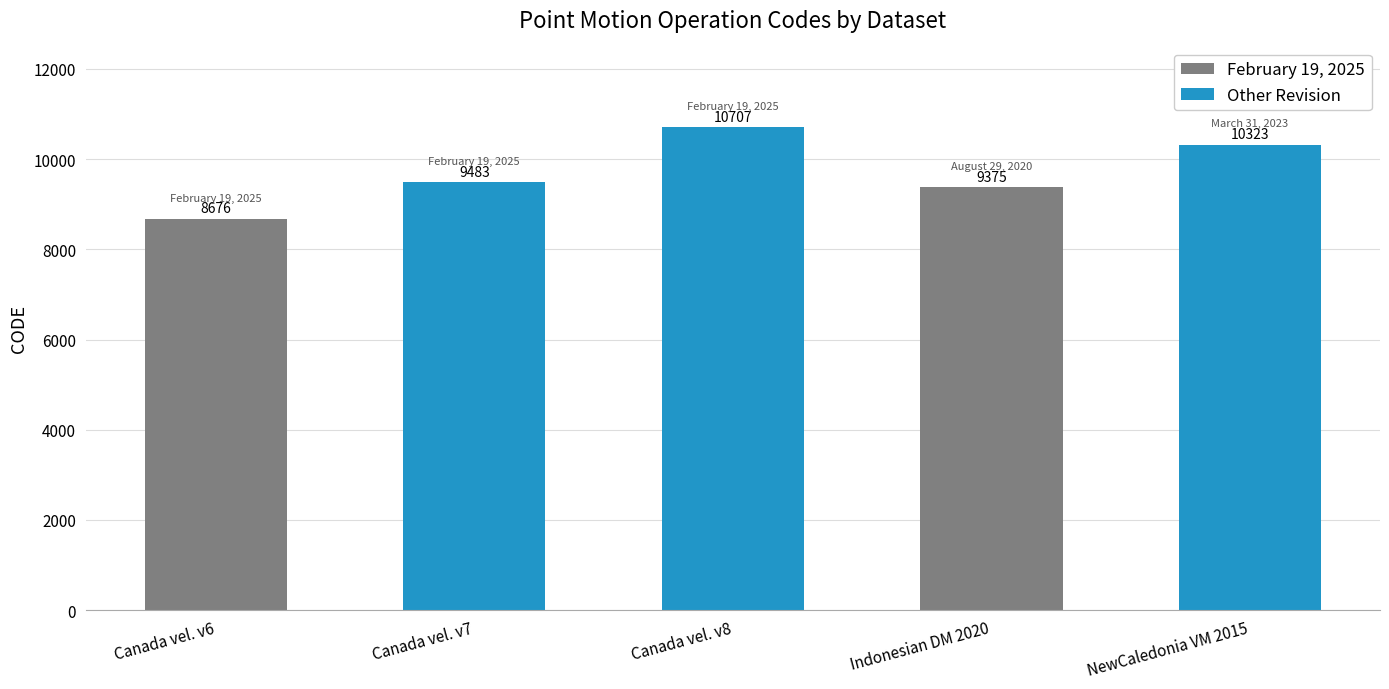

List the labels in order of value, smallest first.

Canada velocity grid v6, Indonesian Deformation Model 2020, Canada velocity grid v7, New Caledonia velocity model 2015, Canada velocity grid v8